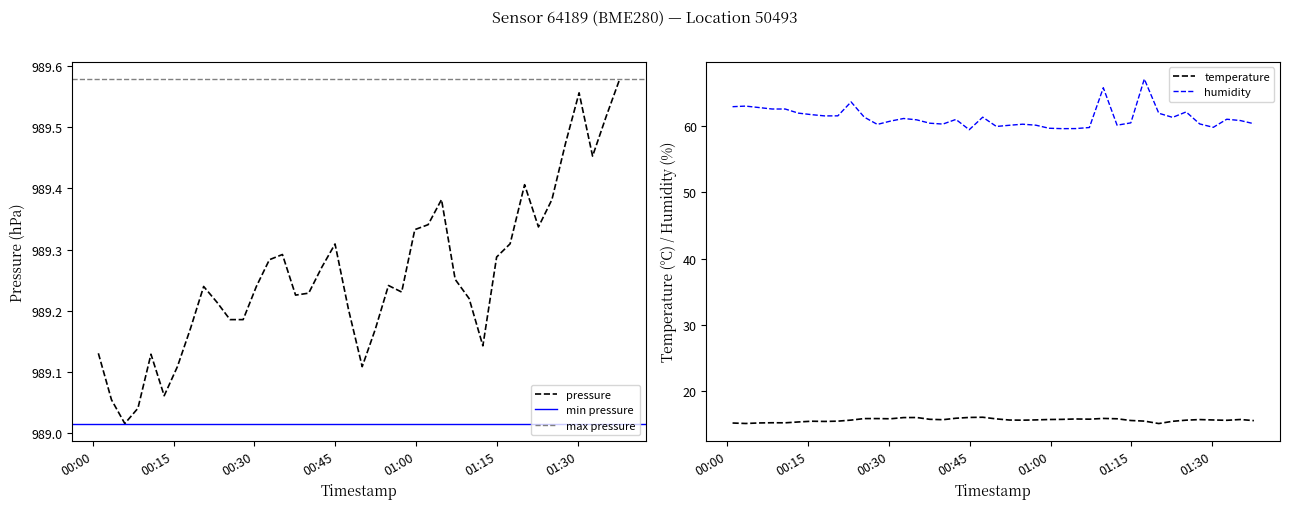

At which label does pressure reach its peak?

2022-10-16T01:37:42